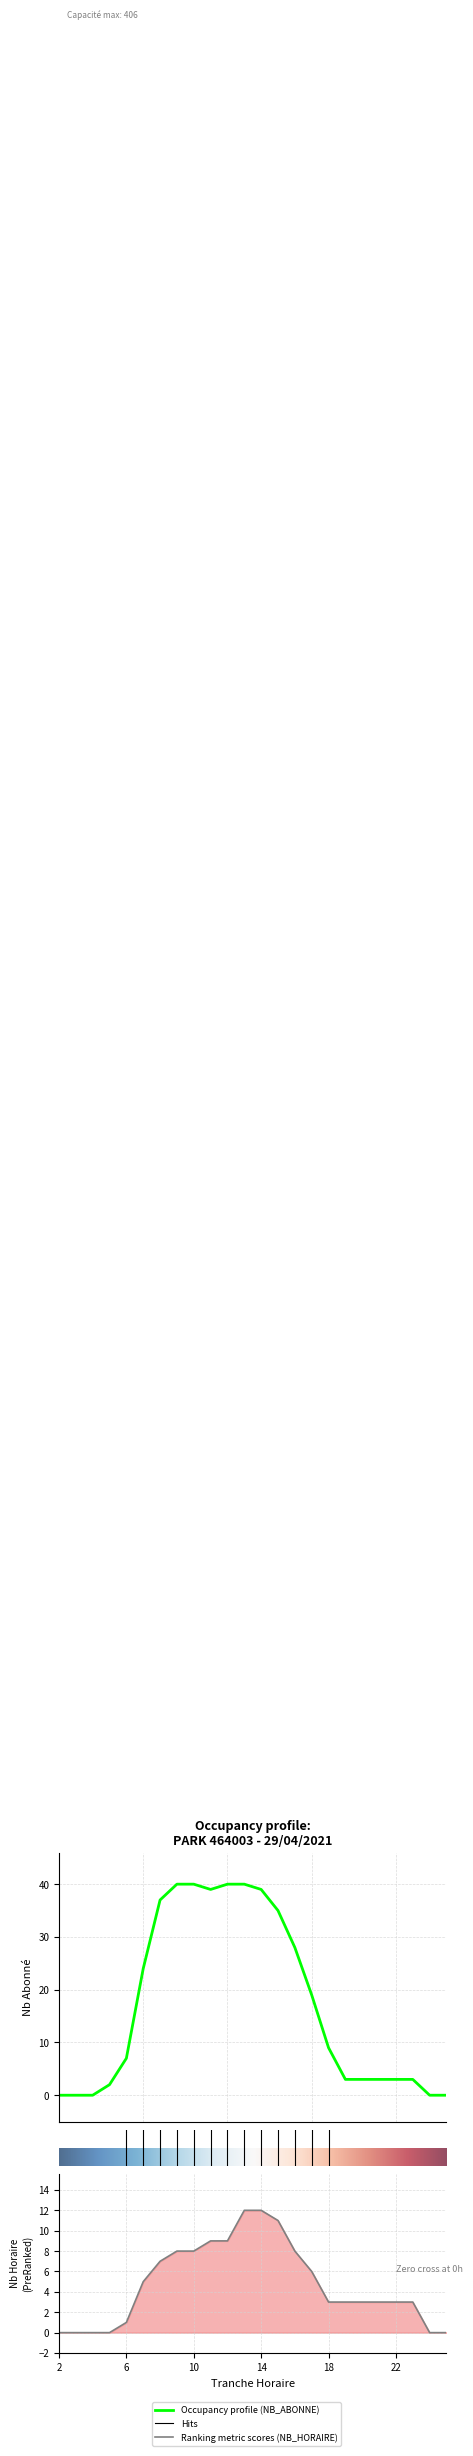

Which series has the largest total across all categories?

NB_ABONNE